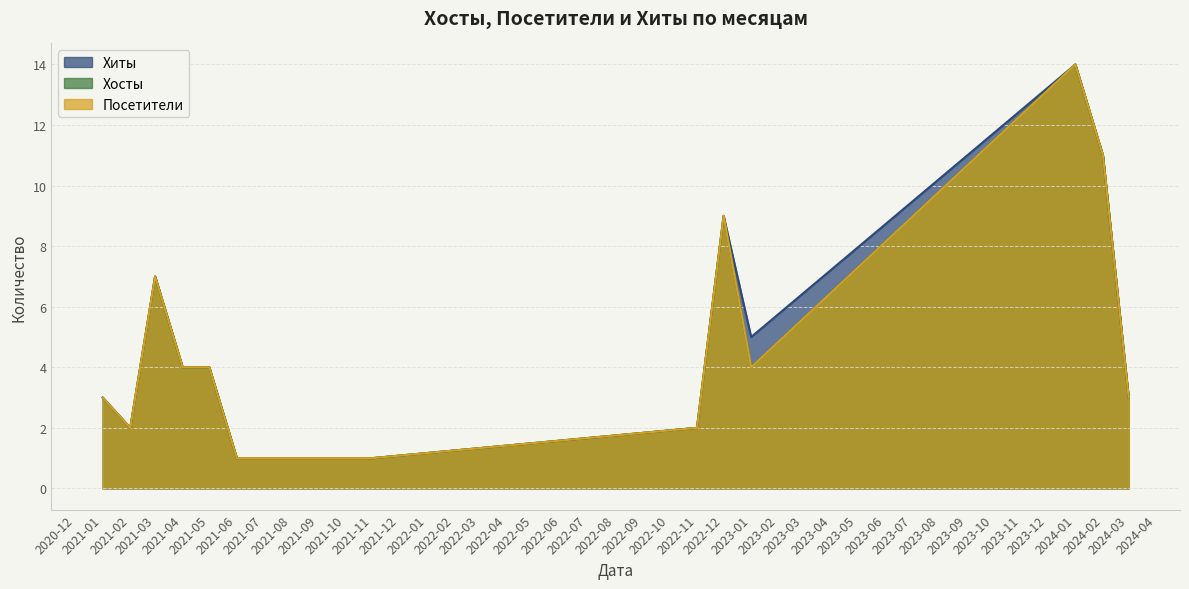

Does the chart have visible grid lines?

Yes